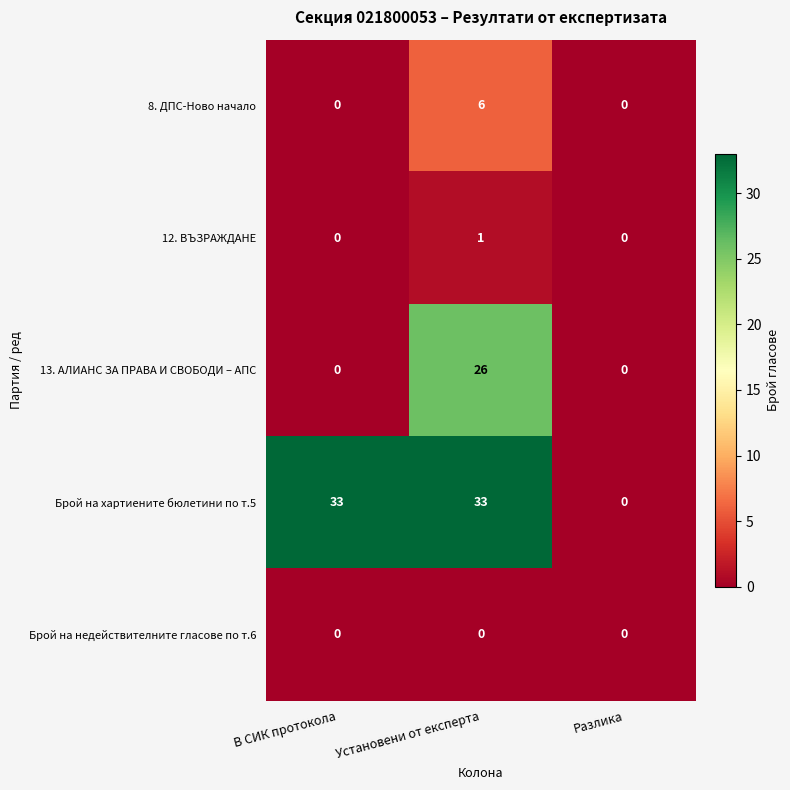

Reading left to right, list all the values displayed in this chart.

8. ДПС-Ново начало: 0	6	0
12. ВЪЗРАЖДАНЕ: 0	1	0
13. АЛИАНС ЗА ПРАВА И СВОБОДИ – АПС: 0	26	0
Брой на хартиените бюлетини по т.5: 33	33	0
Брой на недействителните гласове по т.6: 0	0	0